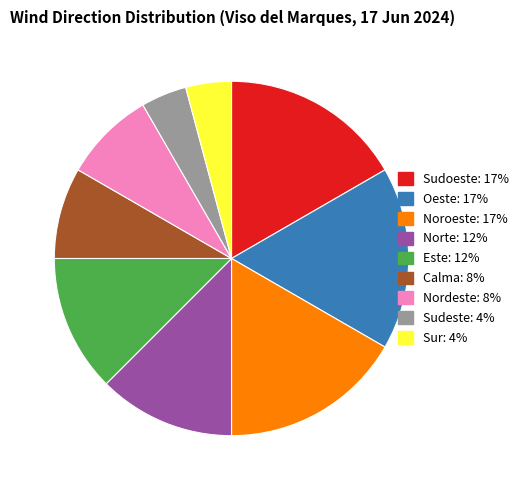

Combined, do Sudoeste and Nordeste account for over 50%?

No